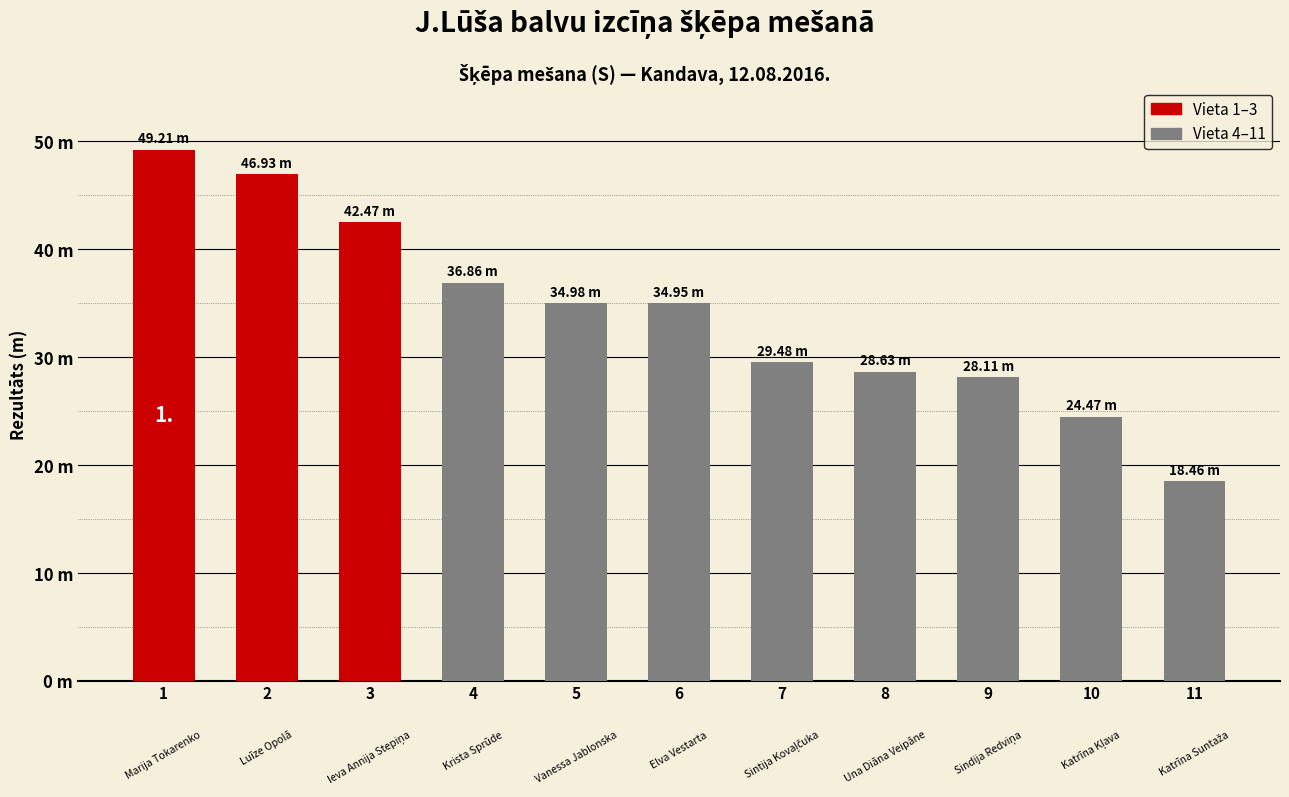

What is the average value?

34.1